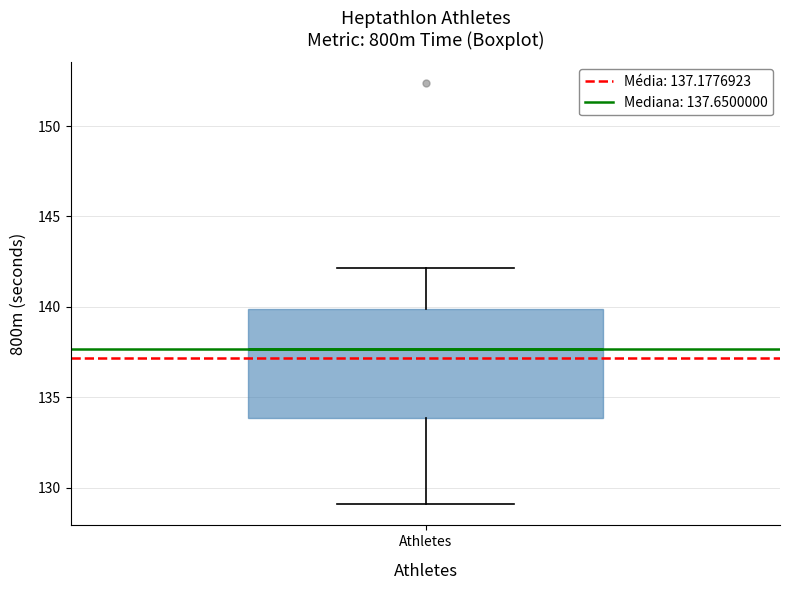

Where is the lower edge of the box for Athletes on the y-axis? The values are not printed on the chart, so give them approximately, as read against the axis.

134.0